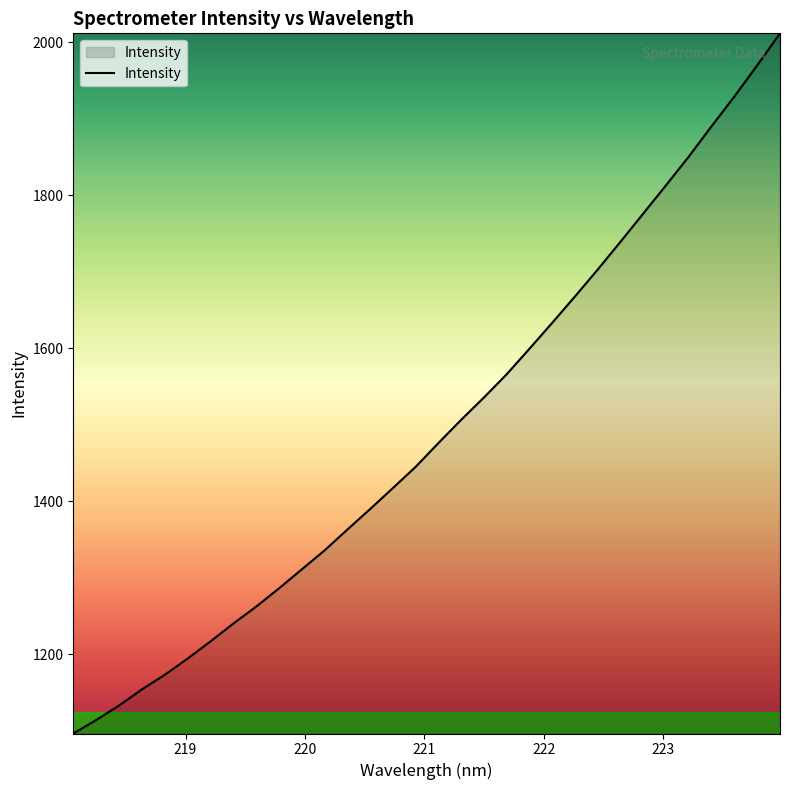

What is the greatest value displayed?

2011.7